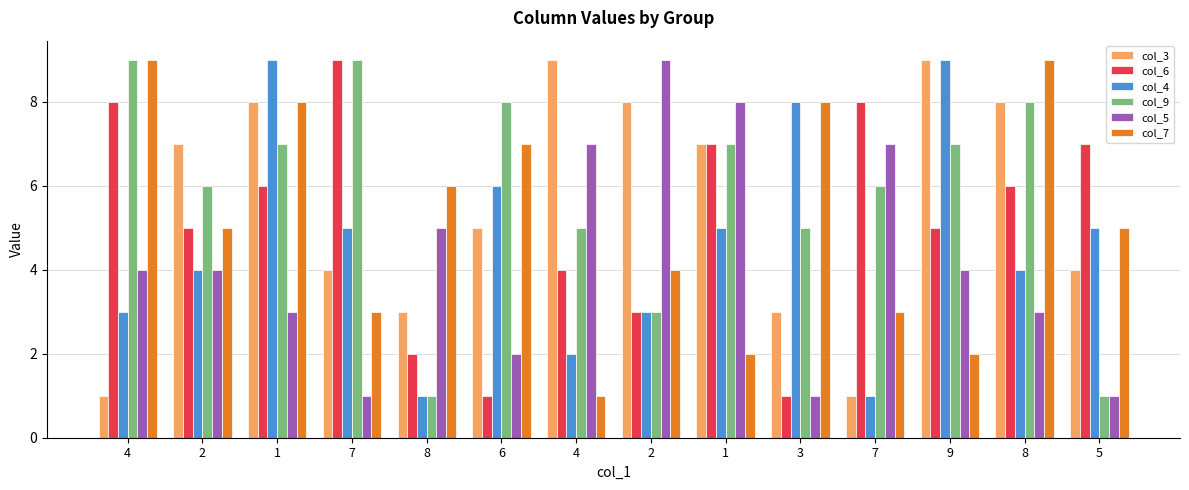

At 8, list the series in order from largest to smallest.

col_7, col_5, col_3, col_6, col_4, col_9